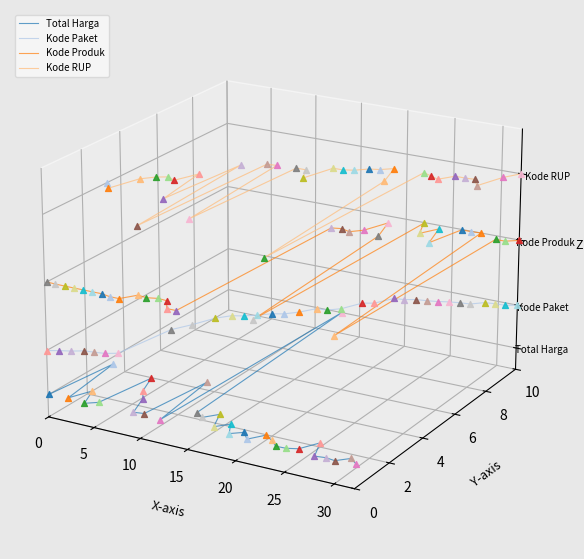

What are all the series names shown in the legend?

Total Harga, Kode Paket, Kode Produk, Kode RUP